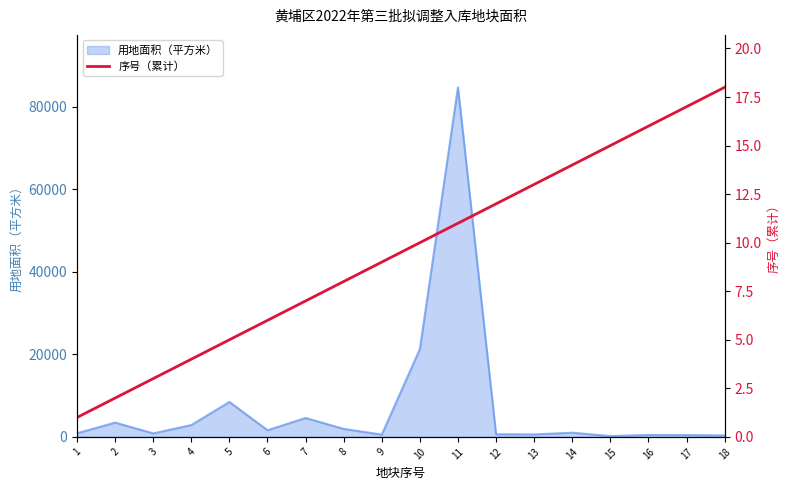

What is the maximum value for 用地面积（平方米）?

84712.7